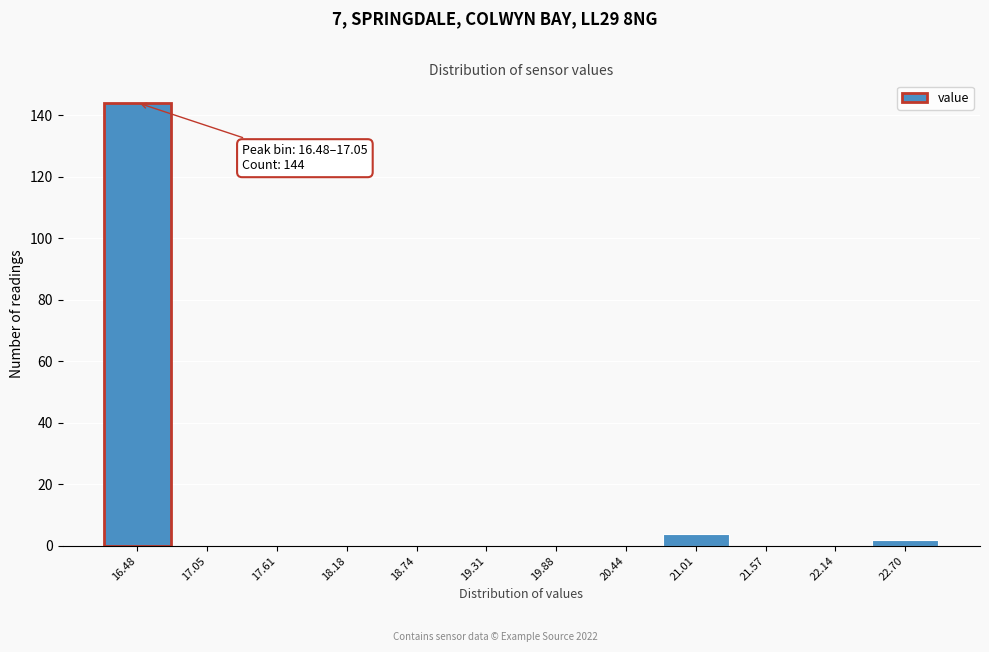

Reading left to right, what are all the values shown in this chart?

16.48=144	17.05=0	17.61=0	18.18=0	18.74=0	19.31=0	19.88=0	20.44=0	21.01=4	21.57=0	22.14=0	22.70=2